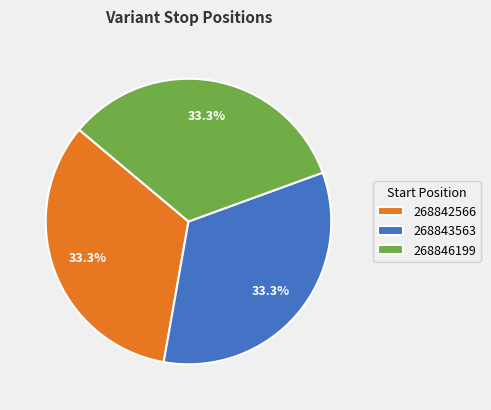

Approximately how many times larger is the value at 268842566 compared to 268846199?

1.0